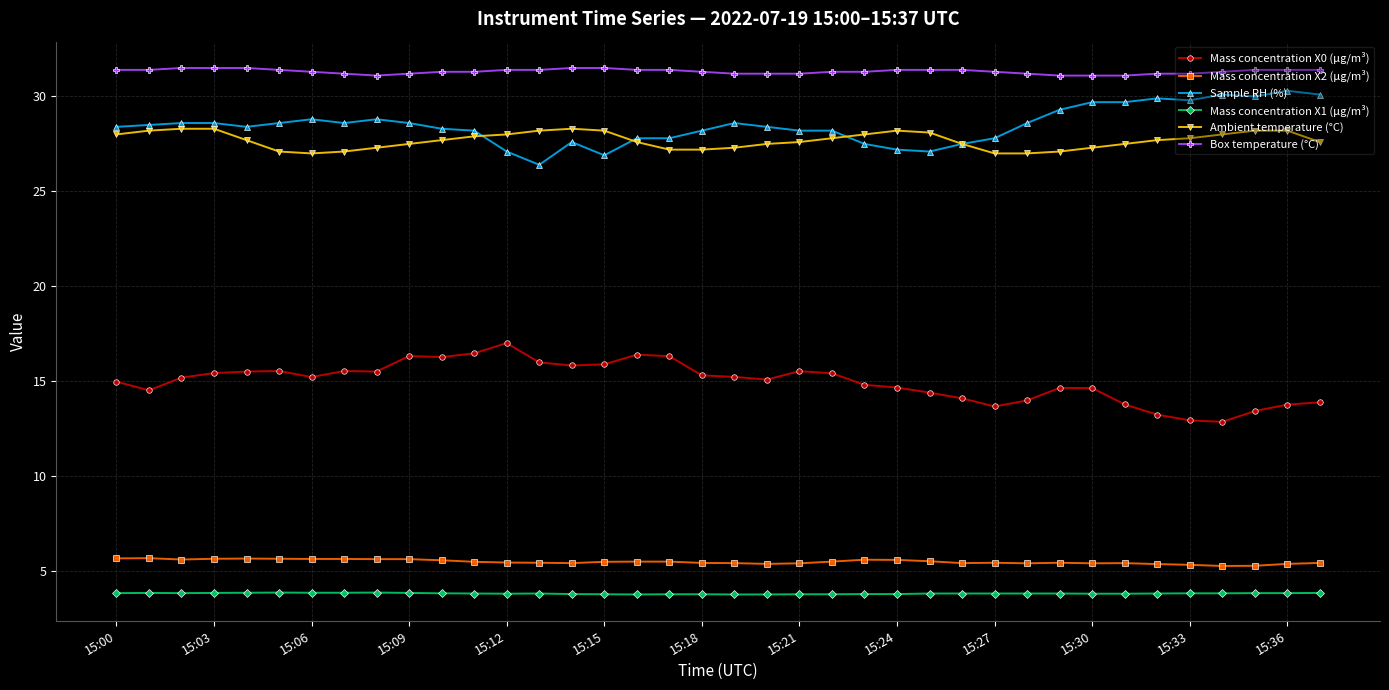

What is the greatest value displayed?

31.5